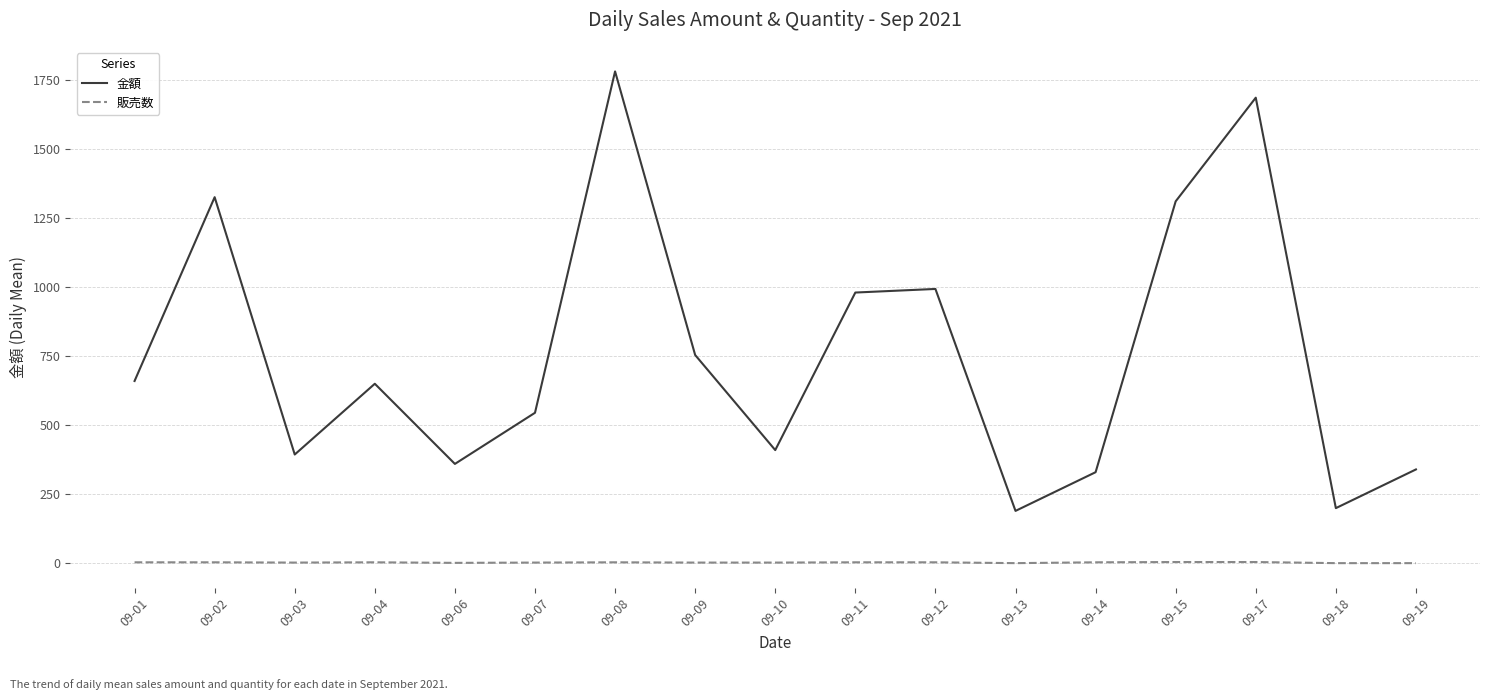

What is the greatest value displayed?

1780